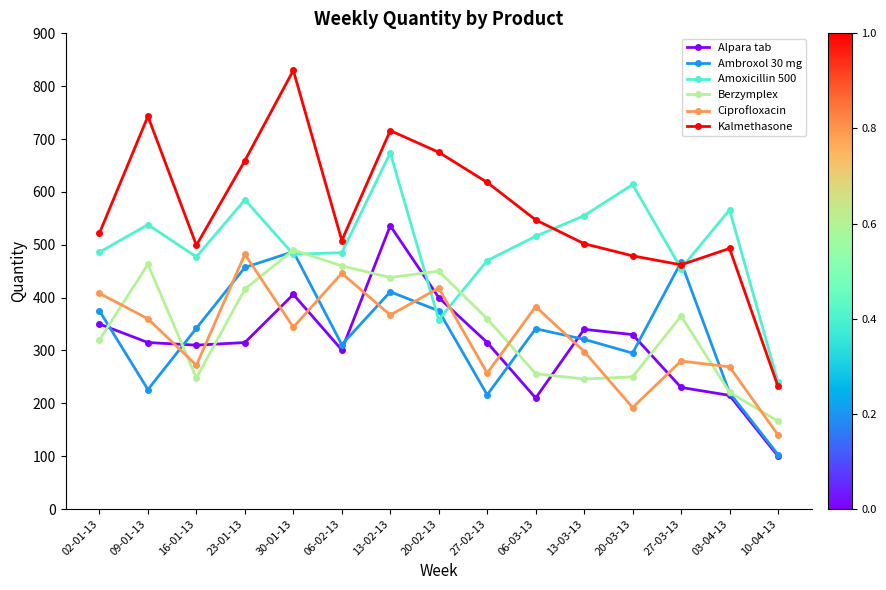

What is the sum of all Berzymplex values?

5149